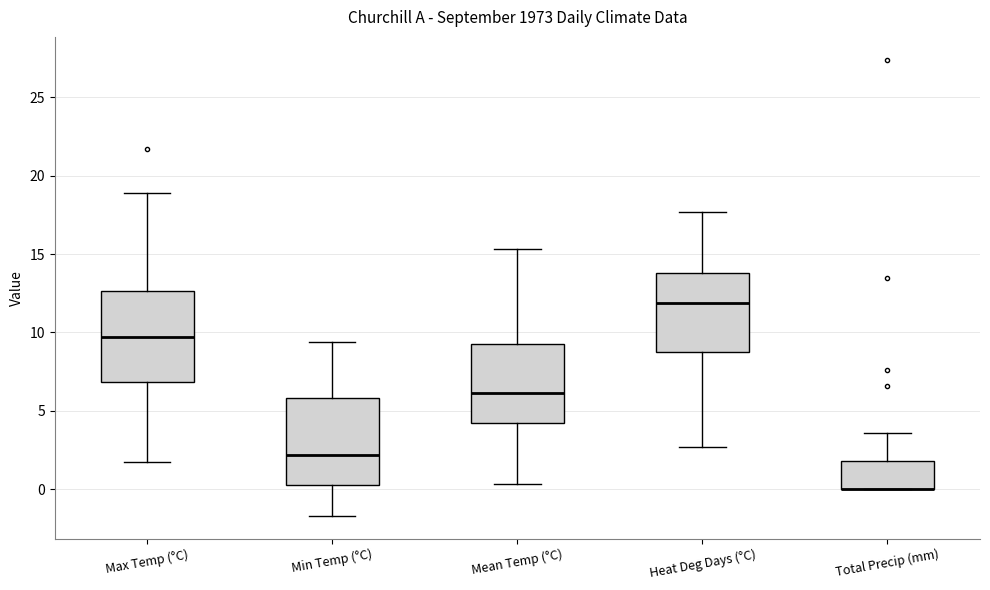

Where is the upper edge of the box for Heat Deg Days (°C) on the y-axis? The values are not printed on the chart, so give them approximately, as read against the axis.

14.0